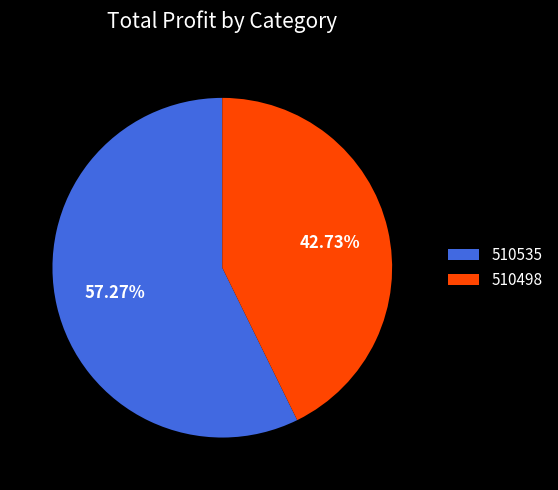

The 510498 slice represents 43% of the pie. True or false?

True